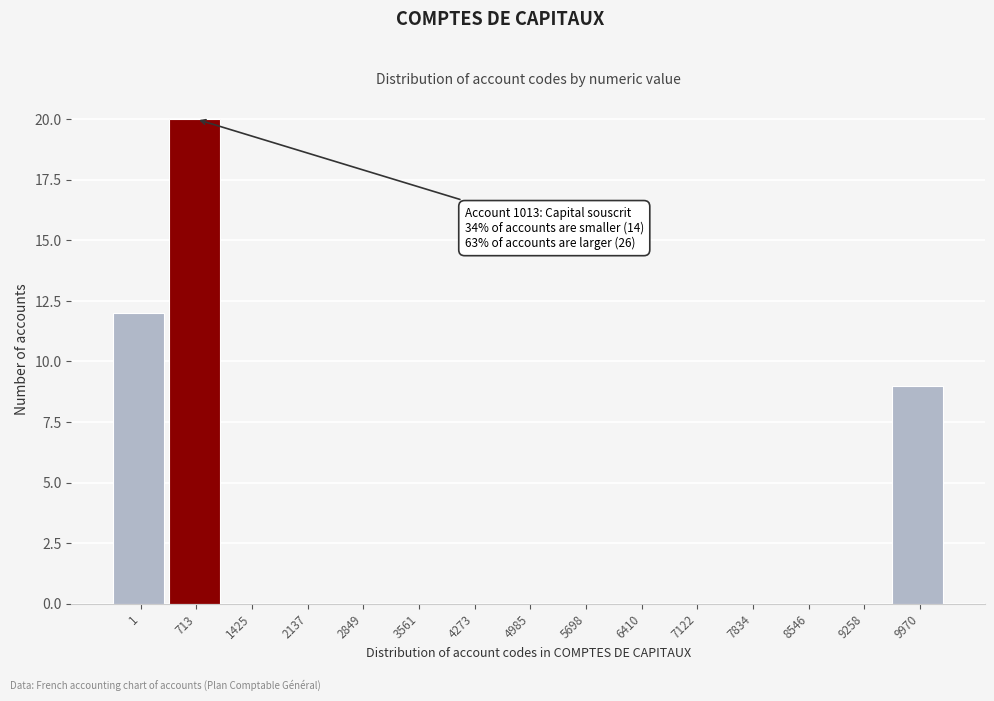

Reading left to right, what are all the values shown in this chart?

1=12	713=20	1425=0	2137=0	2849=0	3561=0	4273=0	4985=0	5698=0	6410=0	7122=0	7834=0	8546=0	9258=0	9970=9